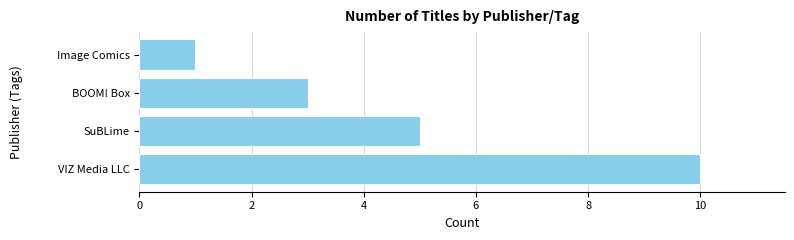

At which label is the value closest to 5?

SuBLime